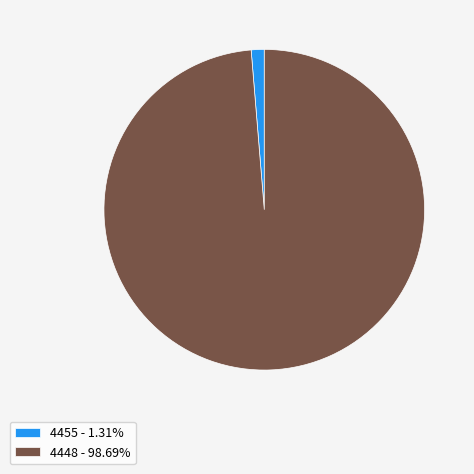

Does 4455 - 1.31% account for over 50% of the chart?

No